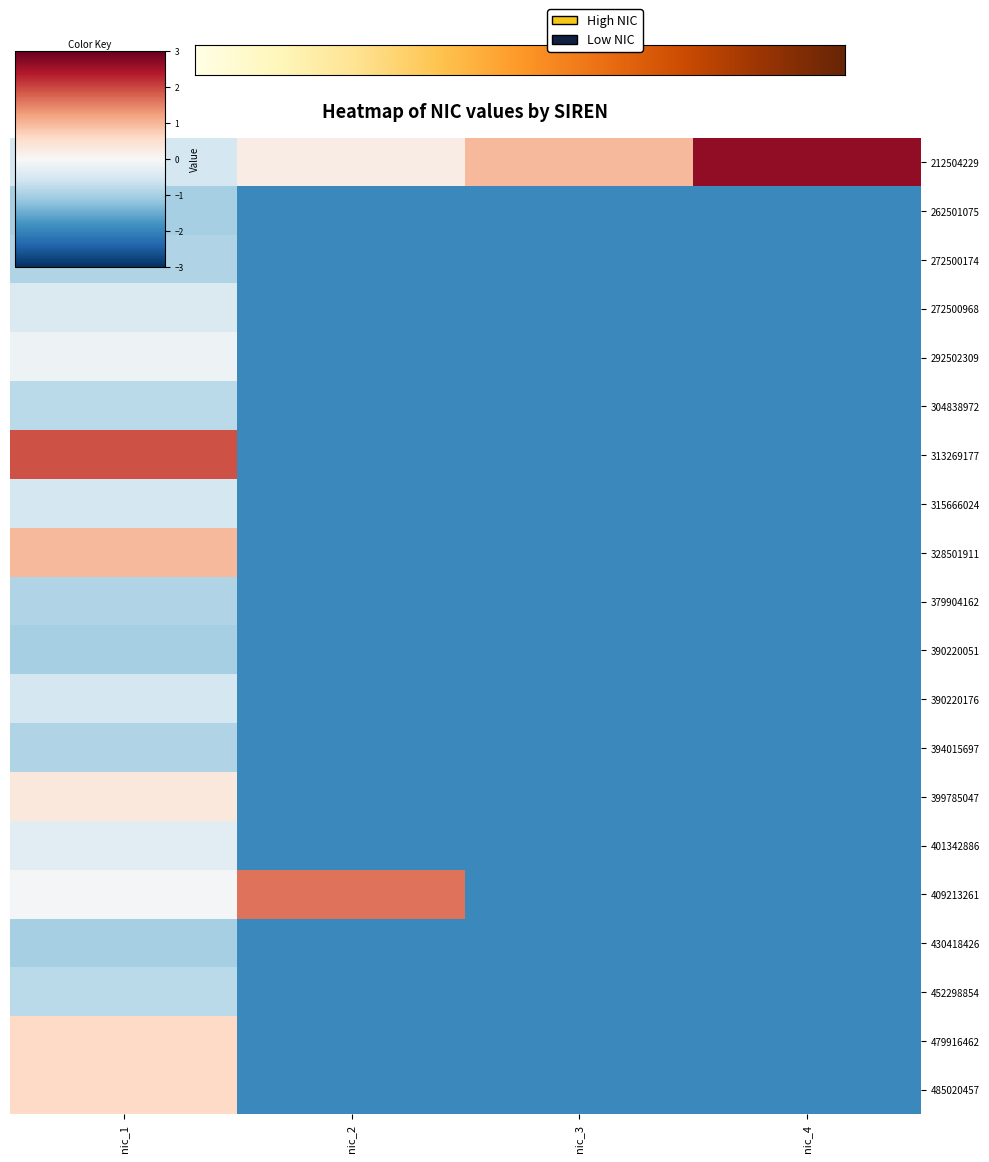

What is the lowest value of the 379904162 series?

-1.9